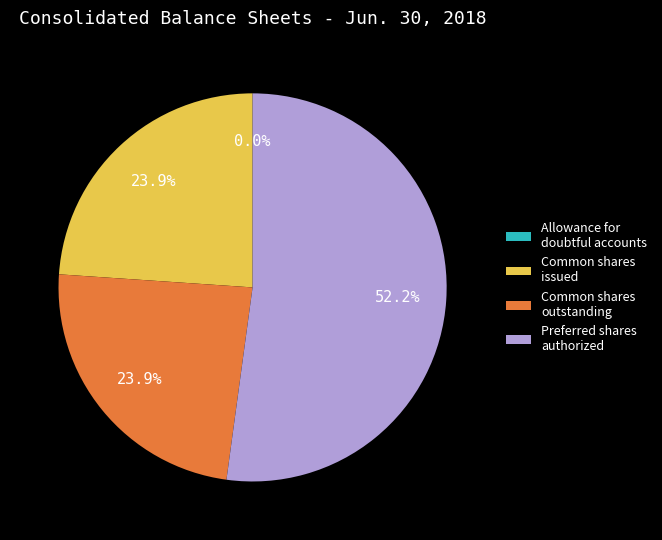

Which category accounts for the majority?

Preferred shares, shares authorized